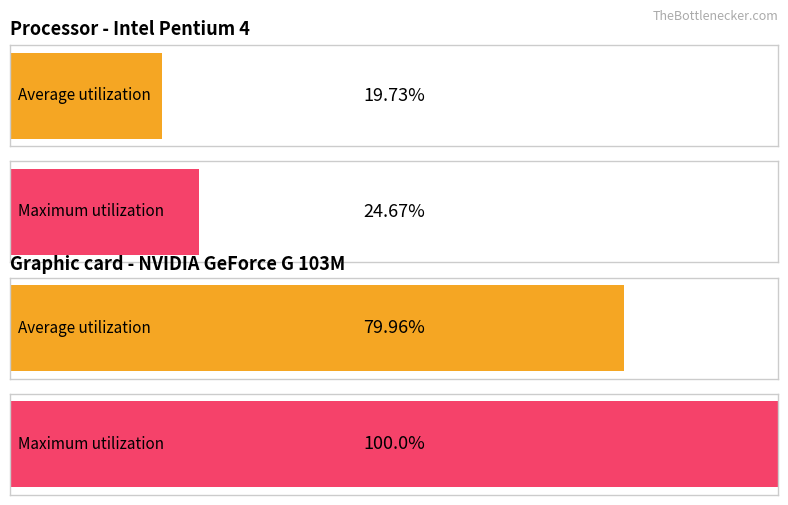

What are all the series names shown in the legend?

Average utilization, Maximum utilization